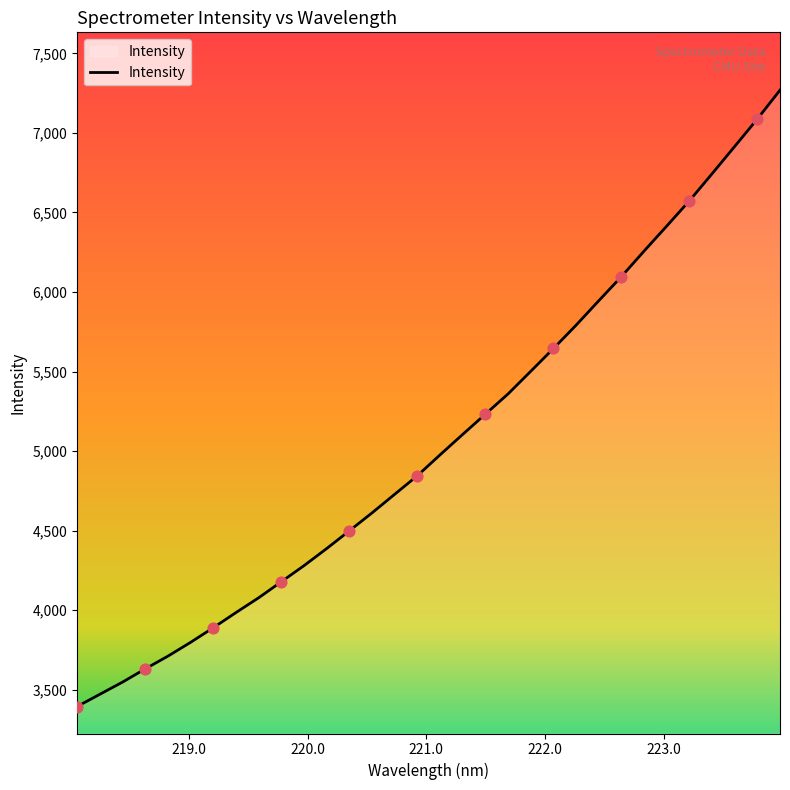

What is the smallest value displayed?

3393.3